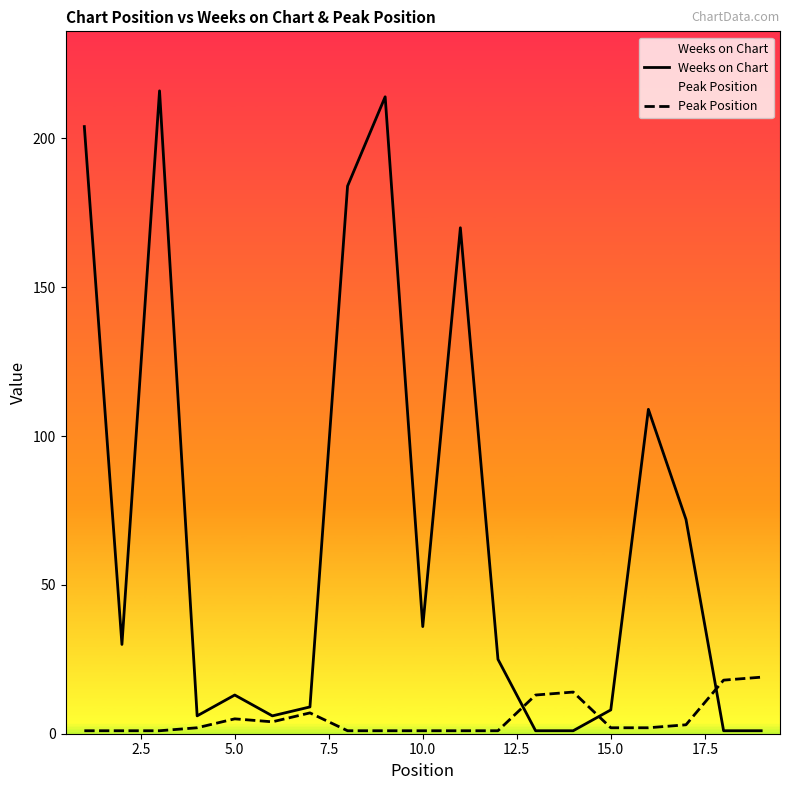

Which series has the largest total across all categories?

Weeks on Chart